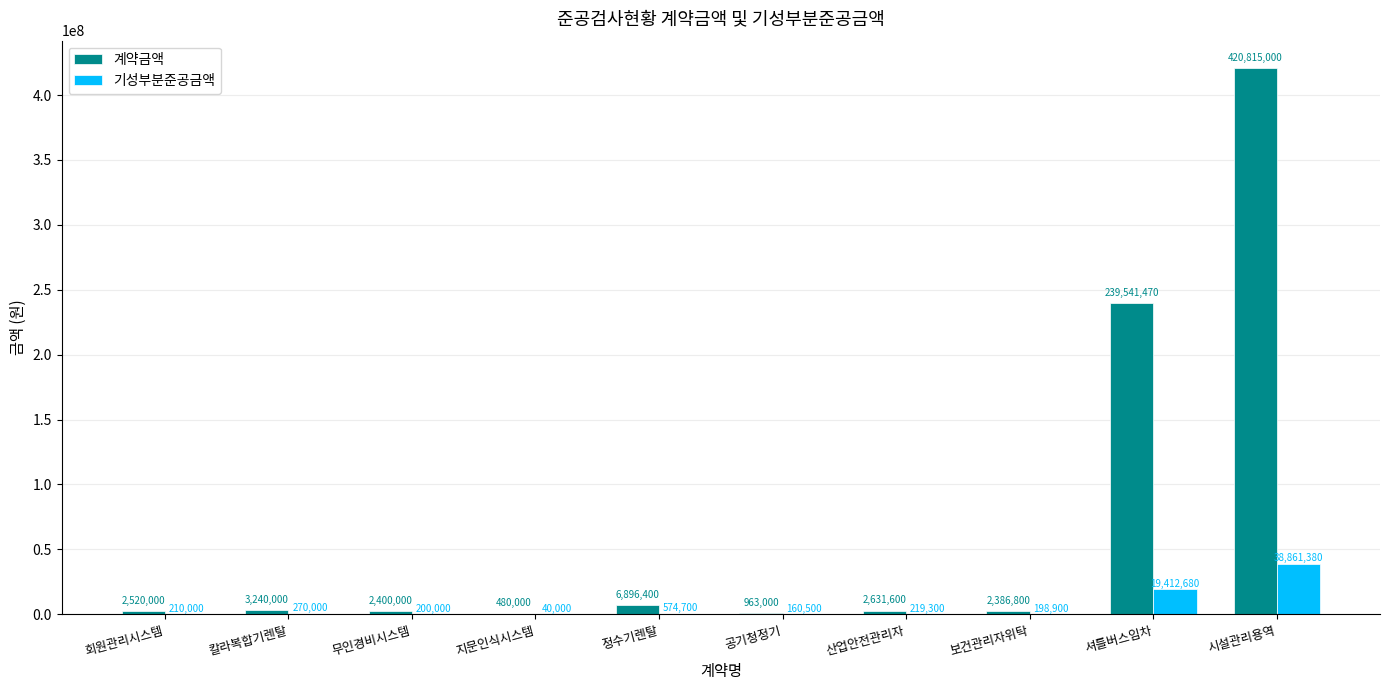

What is the difference between the 계약금액 values at 회원관리시스템 and 산업안전관리자?

111600